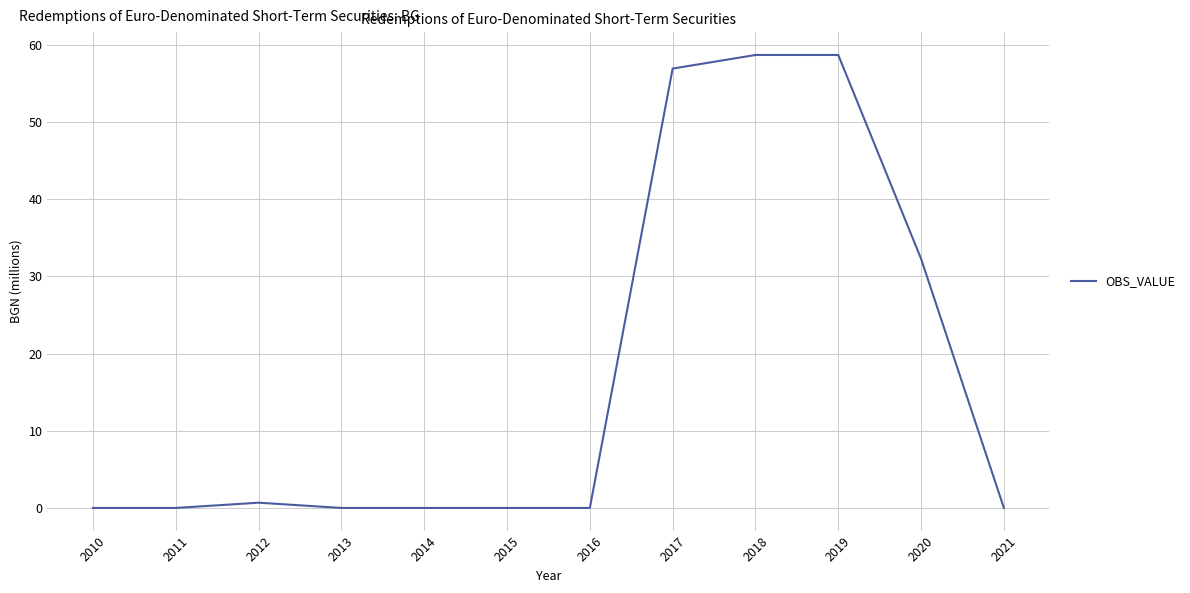

Does the chart have visible grid lines?

Yes